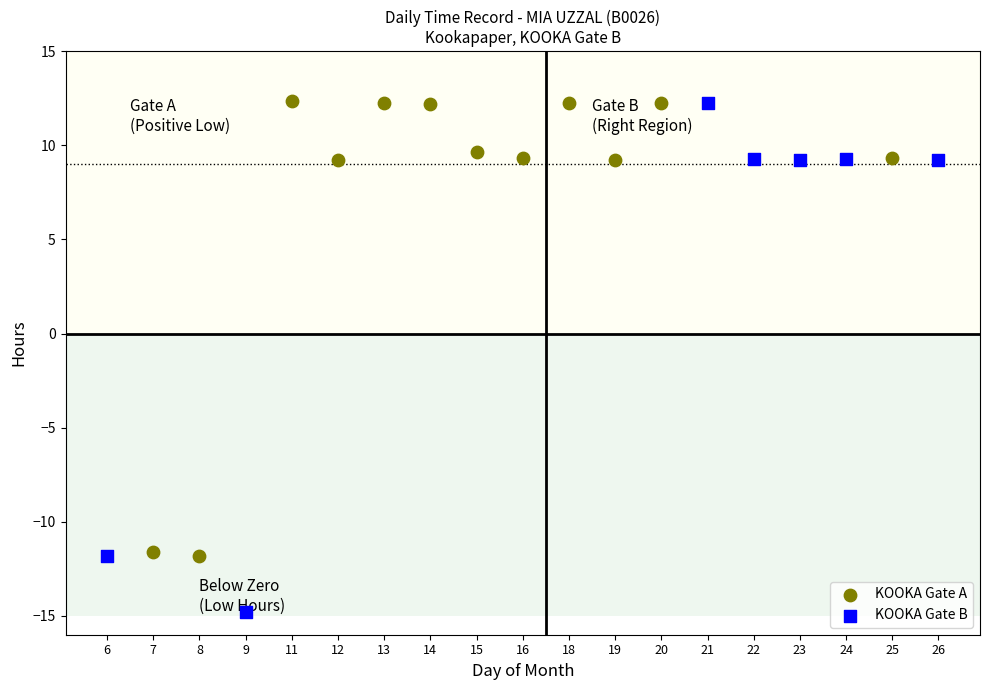

Which series has the widest spread of Y values?

KOOKA Gate B